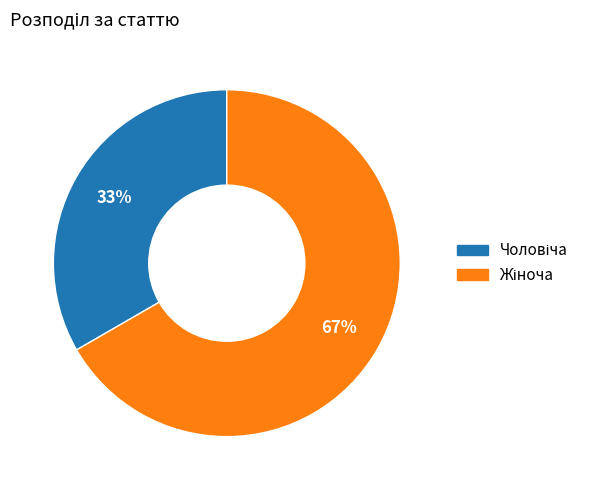

Count the number of slices in the pie.

2